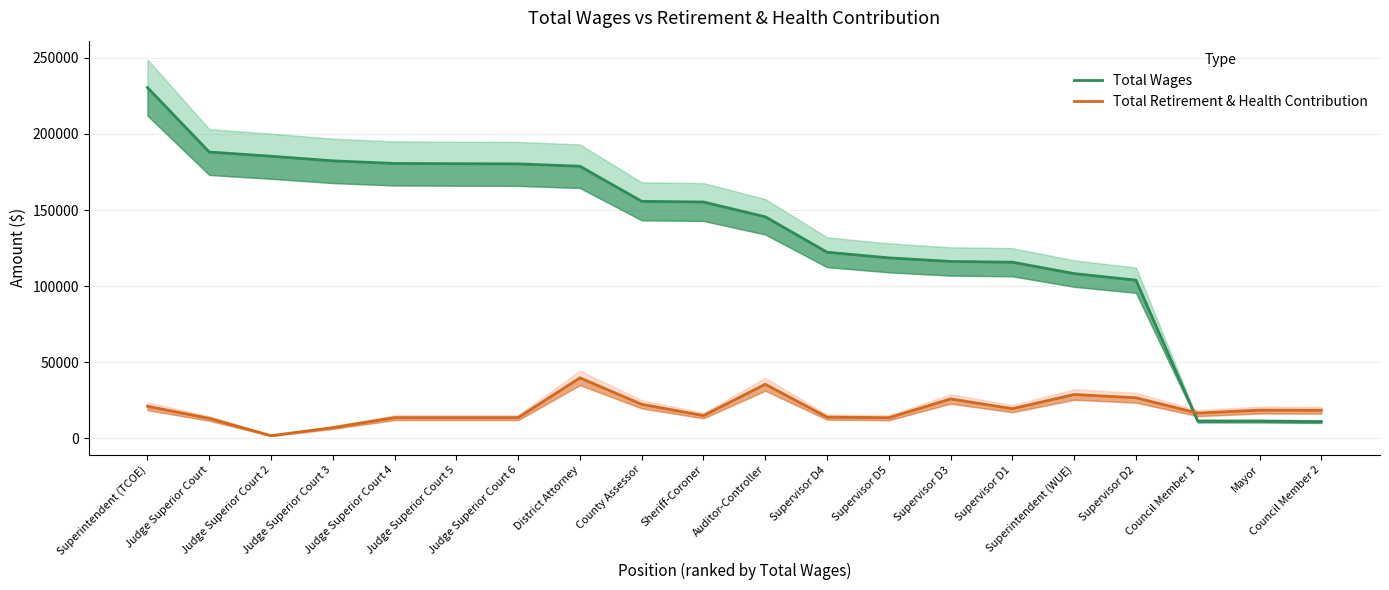

What is the value of the Total Wages point at the 10th from the left?

155319.0